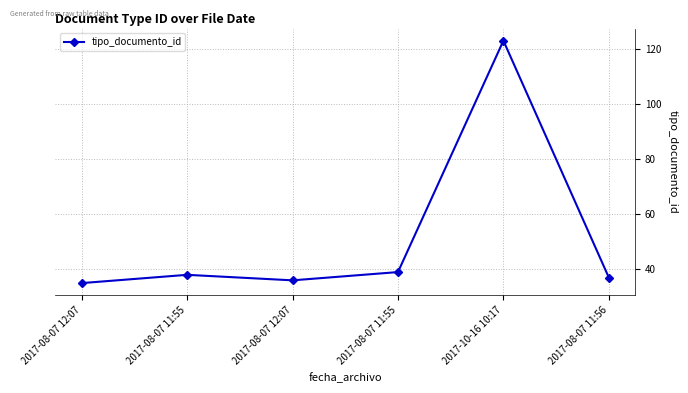

How many values are below 38?

3